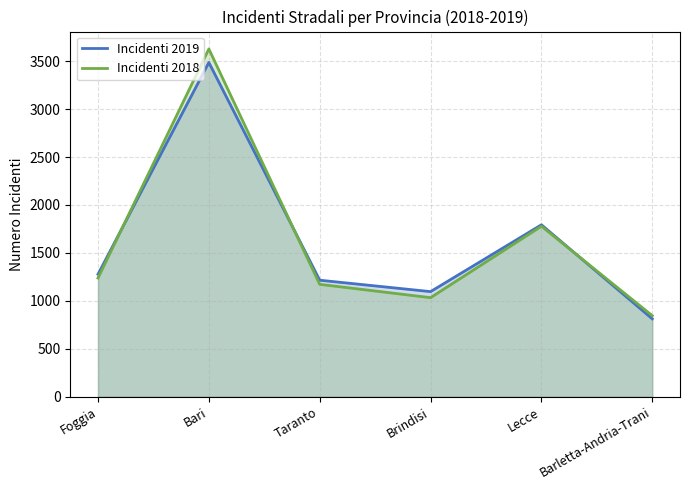

At which category does Incidenti 2018 reach its first local peak?

Bari